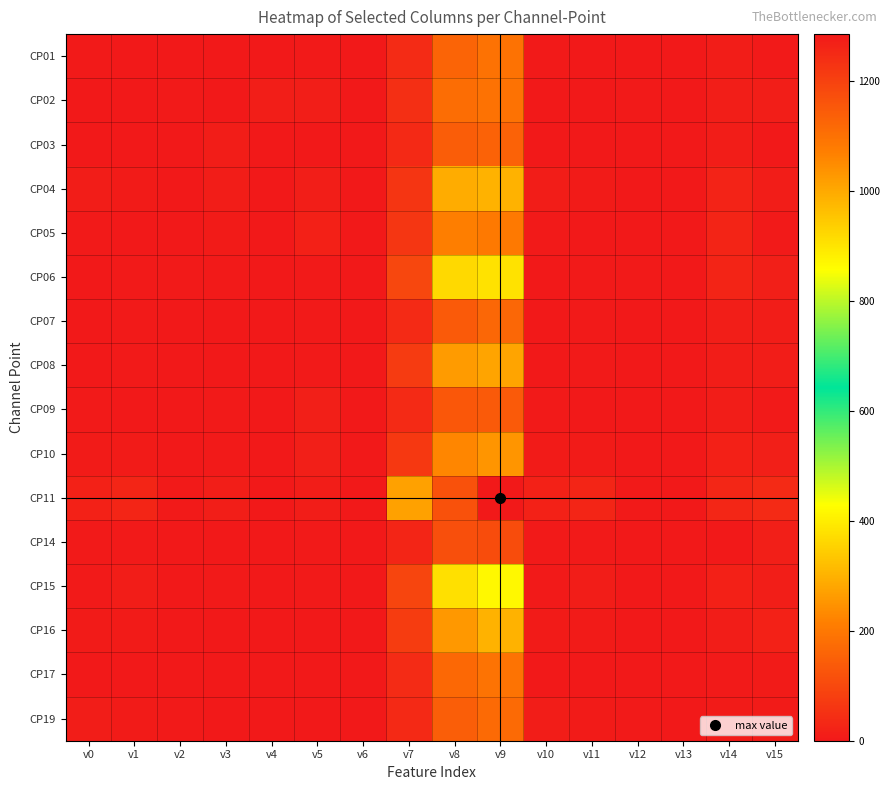

Reading right to left, what are all the values shown in this chart?

CP01: v15=3	v14=8	v13=0	v12=0	v11=0	v10=4	v9=187	v8=160	v7=40	v6=0	v5=5	v4=0	v3=0	v2=0	v1=0	v0=4
CP02: v15=12	v14=11	v13=0	v12=3	v11=2	v10=1	v9=188	v8=176	v7=47	v6=2	v5=12	v4=11	v3=0	v2=3	v1=2	v0=1
CP03: v15=0	v14=8	v13=0	v12=0	v11=0	v10=2	v9=155	v8=145	v7=34	v6=0	v5=1	v4=0	v3=8	v2=0	v1=0	v0=2
CP04: v15=10	v14=21	v13=0	v12=0	v11=6	v10=10	v9=300	v8=290	v7=60	v6=0	v5=12	v4=0	v3=9	v2=0	v1=6	v0=10
CP05: v15=4	v14=25	v13=0	v12=2	v11=2	v10=4	v9=201	v8=213	v7=62	v6=0	v5=16	v4=0	v3=7	v2=2	v1=2	v0=4
CP06: v15=14	v14=25	v13=0	v12=3	v11=5	v10=2	v9=381	v8=364	v7=97	v6=0	v5=4	v4=0	v3=4	v2=3	v1=5	v0=2
CP07: v15=9	v14=11	v13=1	v12=0	v11=4	v10=1	v9=164	v8=137	v7=36	v6=0	v5=3	v4=0	v3=1	v2=0	v1=4	v0=1
CP08: v15=10	v14=9	v13=0	v12=0	v11=4	v10=1	v9=277	v8=263	v7=72	v6=0	v5=4	v4=0	v3=2	v2=0	v1=4	v0=1
CP09: v15=3	v14=10	v13=0	v12=2	v11=2	v10=4	v9=138	v8=131	v7=36	v6=0	v5=13	v4=0	v3=5	v2=2	v1=2	v0=4
CP10: v15=14	v14=17	v13=2	v12=2	v11=6	v10=7	v9=253	v8=226	v7=67	v6=0	v5=14	v4=0	v3=4	v2=2	v1=6	v0=7
CP11: v15=36	v14=28	v13=1	v12=3	v11=26	v10=18	v9=1285	v8=1166	v7=273	v6=0	v5=8	v4=0	v3=11	v2=3	v1=26	v0=18
CP14: v15=14	v14=0	v13=1	v12=0	v11=4	v10=4	v9=110	v8=115	v7=26	v6=0	v5=3	v4=0	v3=1	v2=0	v1=4	v0=4
CP15: v15=12	v14=17	v13=0	v12=0	v11=10	v10=4	v9=418	v8=378	v7=93	v6=0	v5=4	v4=0	v3=5	v2=0	v1=10	v0=4
CP16: v15=19	v14=8	v13=0	v12=0	v11=7	v10=6	v9=299	v8=258	v7=73	v6=0	v5=1	v4=0	v3=1	v2=0	v1=7	v0=6
CP17: v15=6	v14=4	v13=0	v12=0	v11=2	v10=0	v9=190	v8=167	v7=38	v6=0	v5=1	v4=0	v3=1	v2=0	v1=2	v0=0
CP19: v15=7	v14=6	v13=0	v12=3	v11=6	v10=9	v9=172	v8=146	v7=35	v6=0	v5=1	v4=0	v3=1	v2=3	v1=6	v0=9